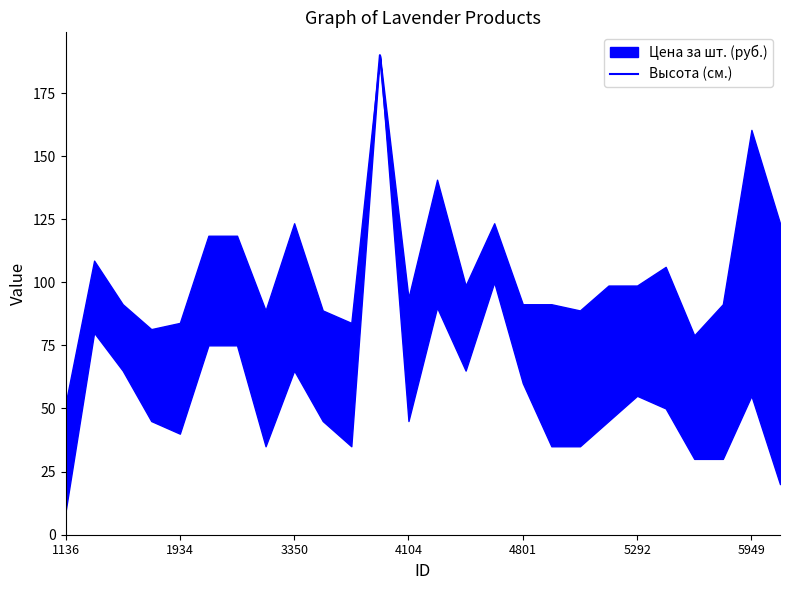

How many distinct data groups are displayed?

1